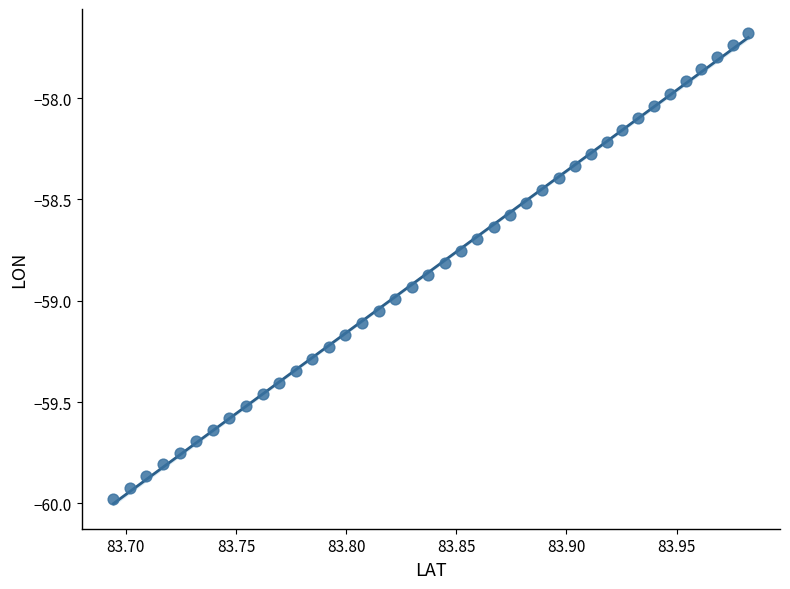

What is the range of Y values (max minus min)?

2.3